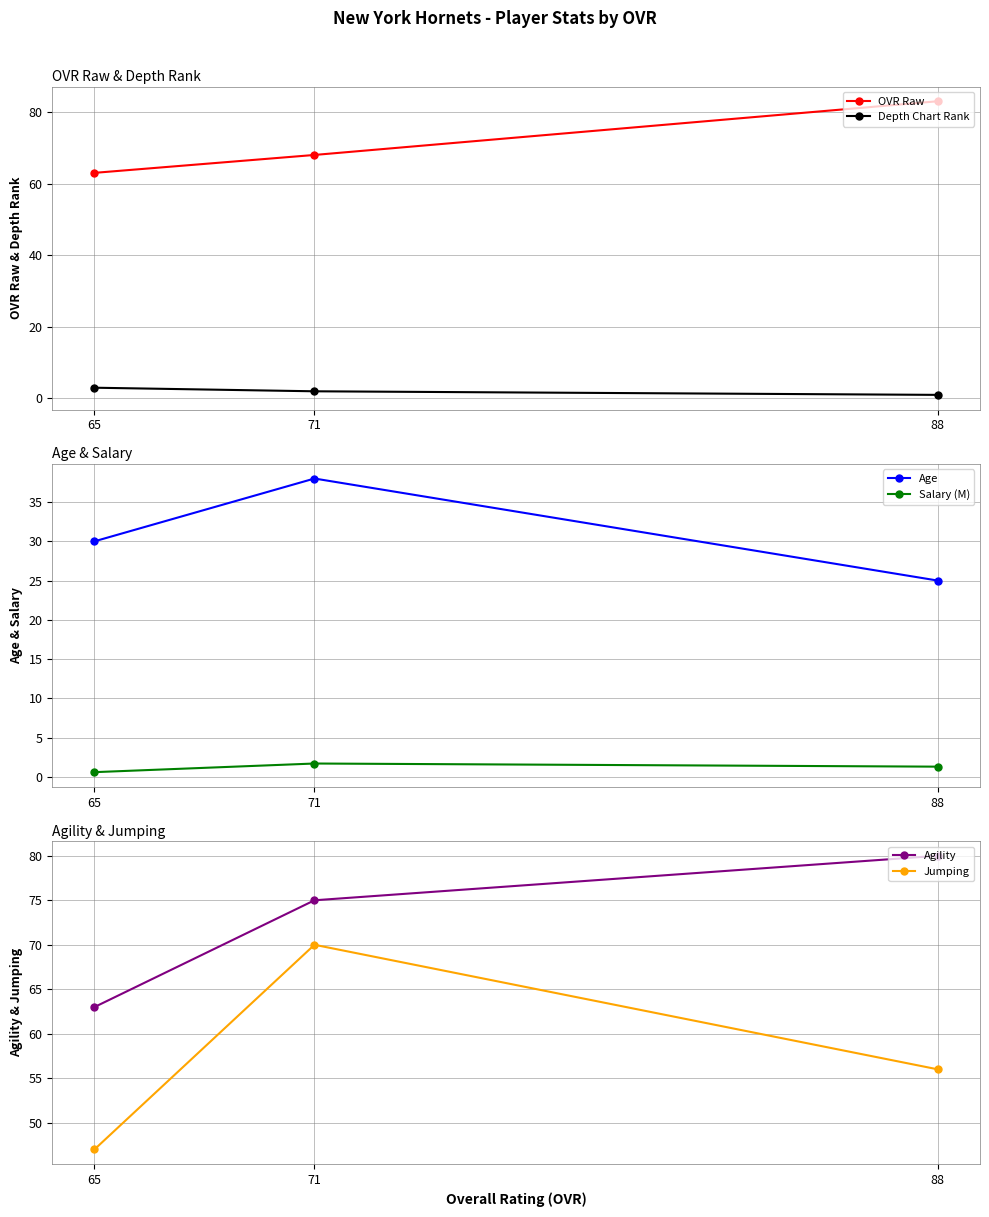

At which category is the sum across all series the highest?

71